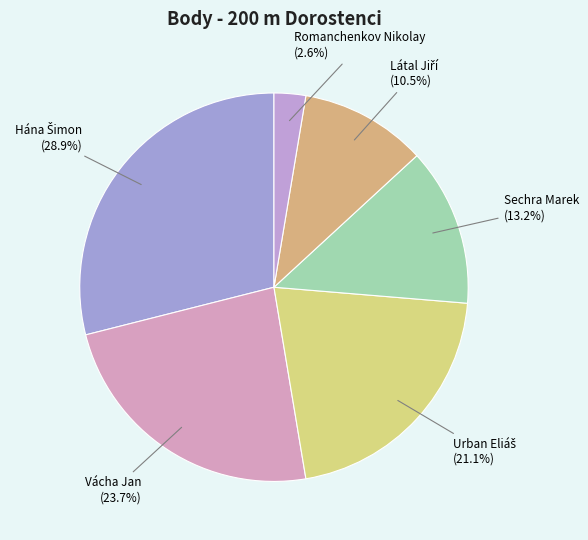

To the nearest percent, what percentage of the pie is Romanchenkov Nikolay?

3%